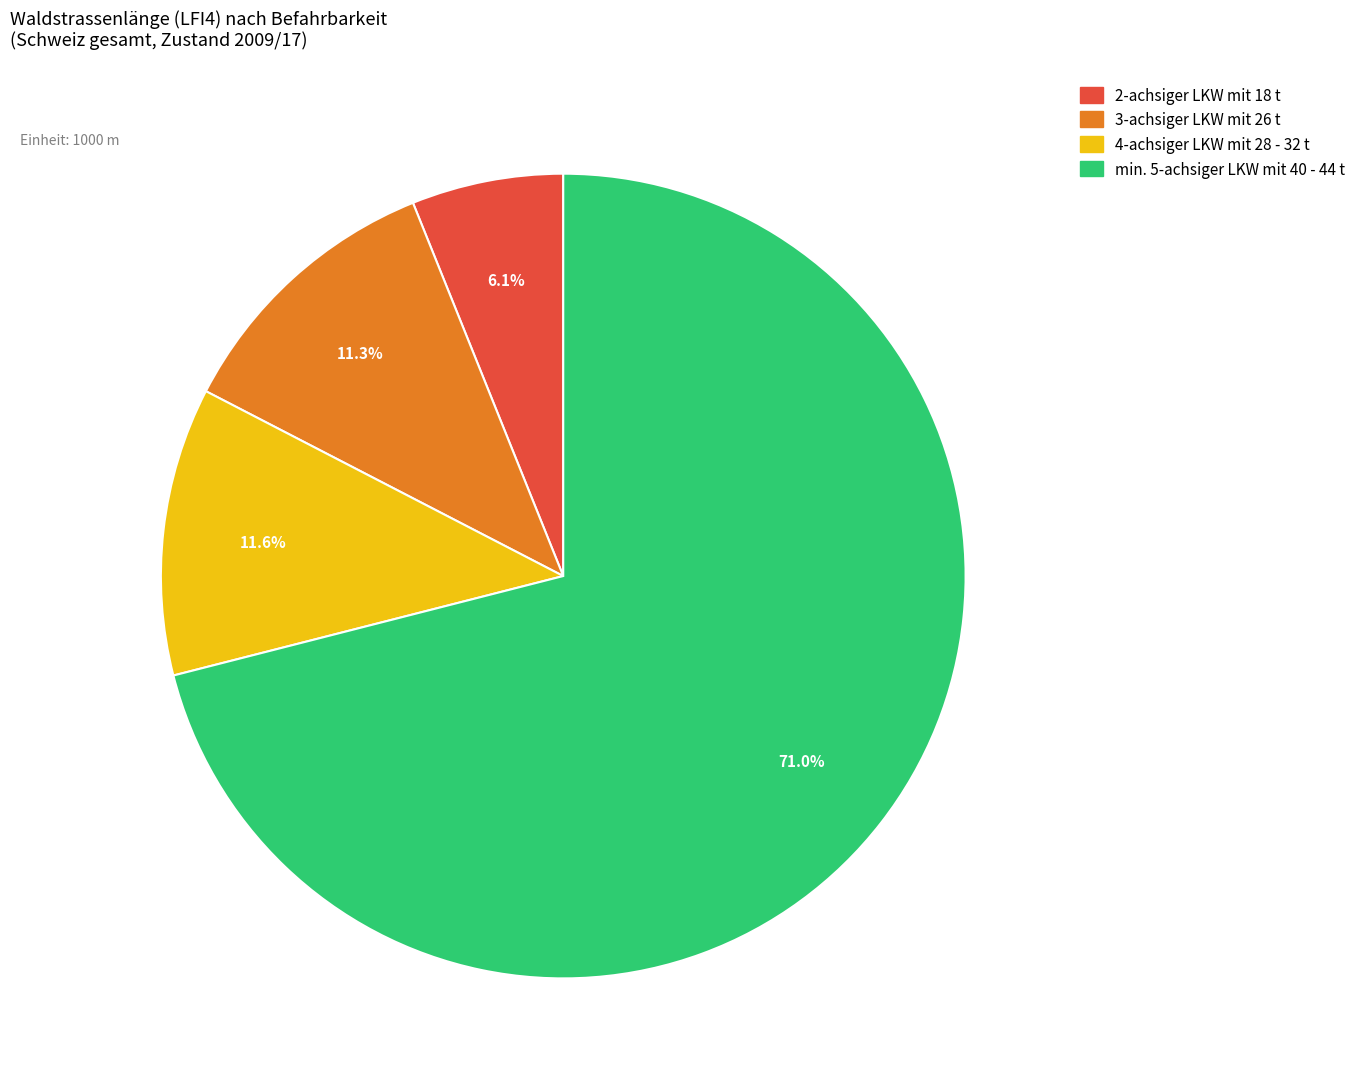

What is the smallest slice in the pie chart?

2-achsiger LKW mit 18 t